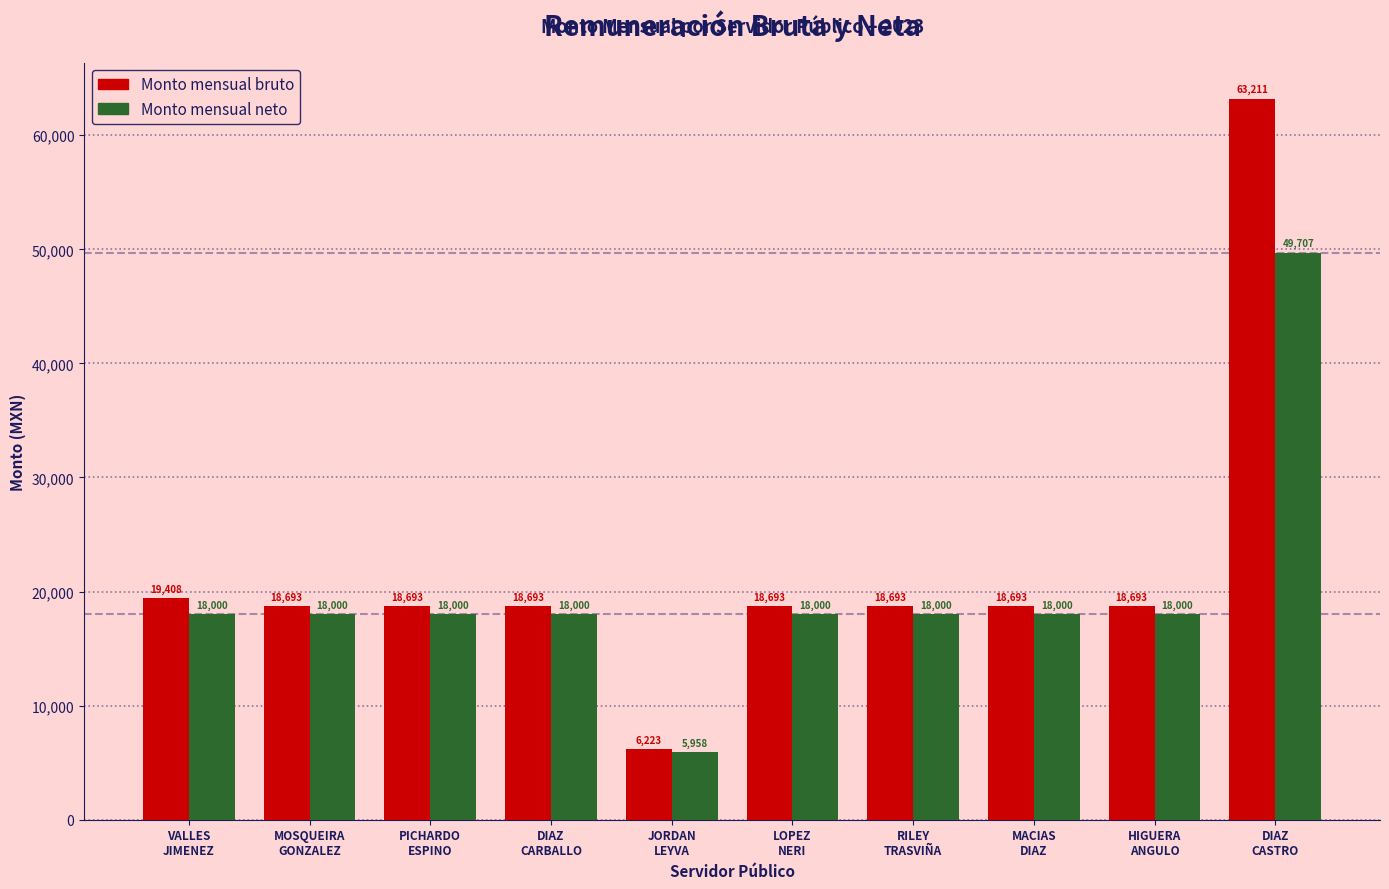

Is the value of Monto mensual bruto at MOSQUEIRA
GONZALEZ greater than the value of Monto mensual neto at MOSQUEIRA
GONZALEZ?

Yes